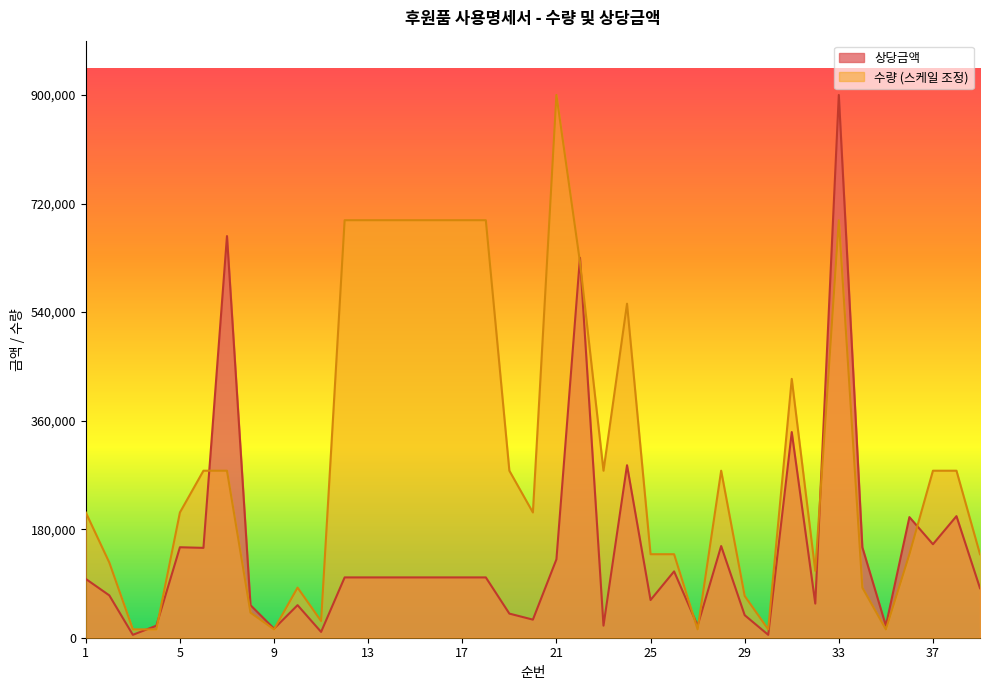

How many data points in 상당금액 are less than 100000?

18